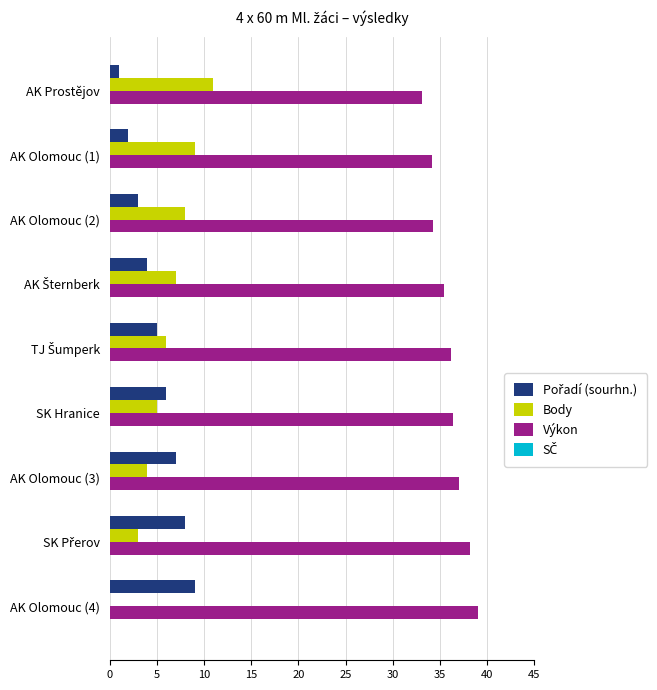

At which category does the chart reach its peak across all series?

AK Olomouc (4)